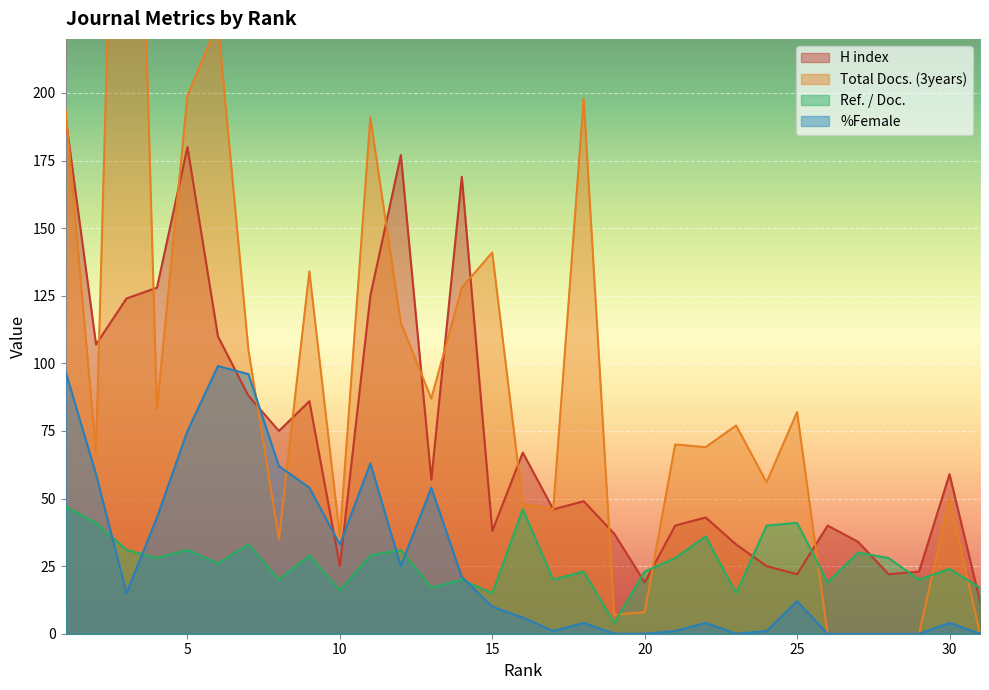

At how many categories does at least one series exceed 218?

2